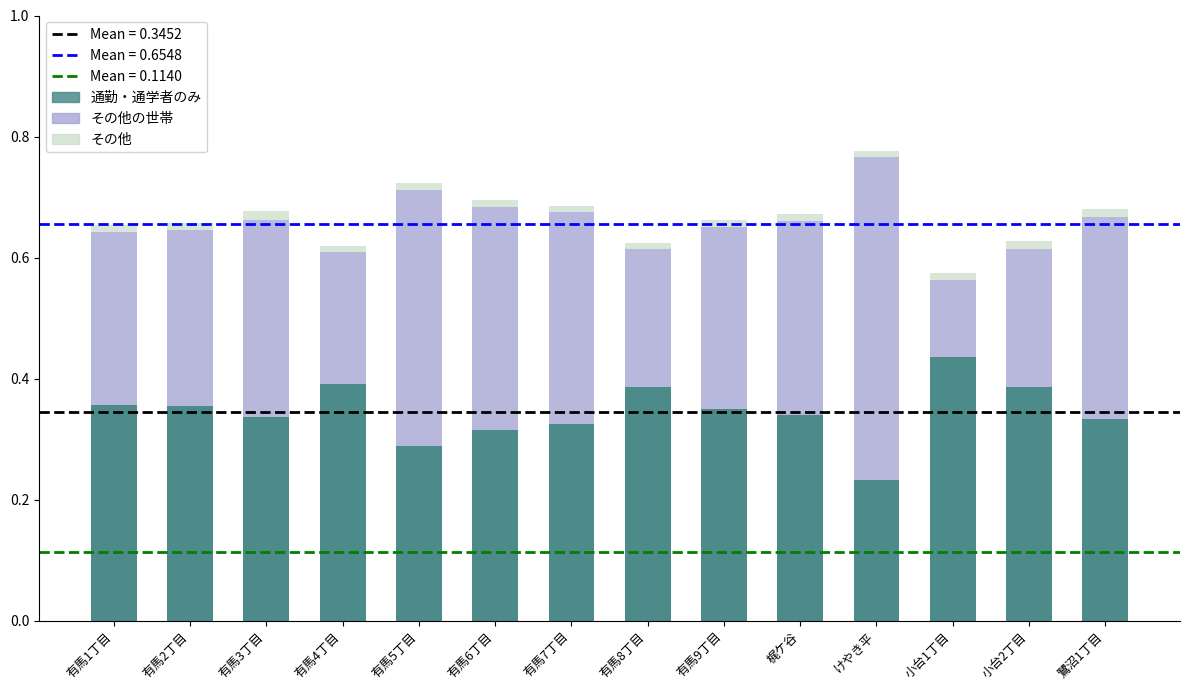

At which label does 通勤・通学者のみ reach its minimum?

けやき平